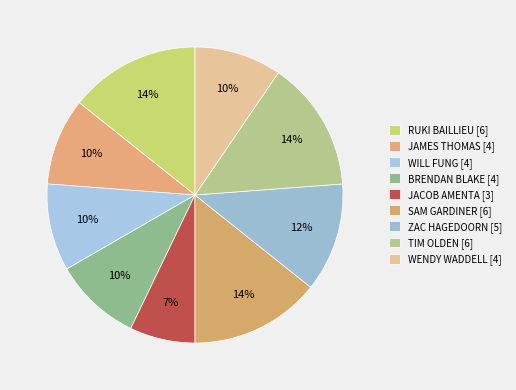

Rank the categories by value from lowest to highest.

JACOB AMENTA, JAMES THOMAS, WILL FUNG, BRENDAN BLAKE, WENDY WADDELL, ZAC HAGEDOORN, RUKI BAILLIEU, SAM GARDINER, TIM OLDEN